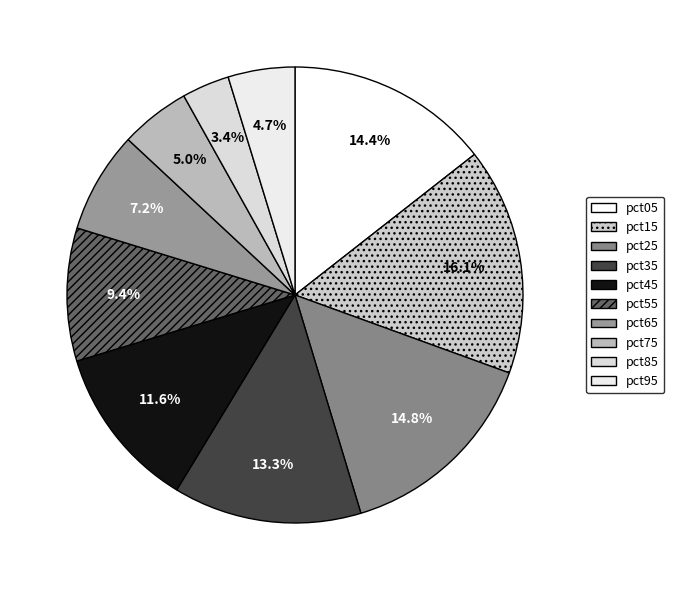

To the nearest percent, what is the difference between the pct75 and pct85 slice percentages?

2%